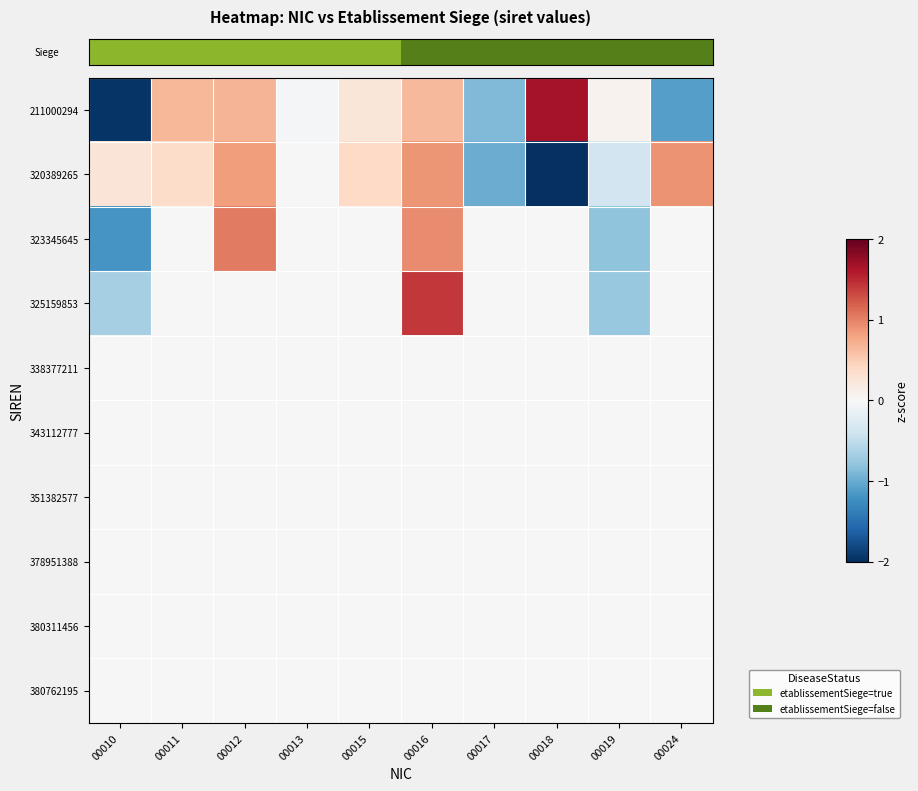

At which category is the sum across all series the highest?

00016